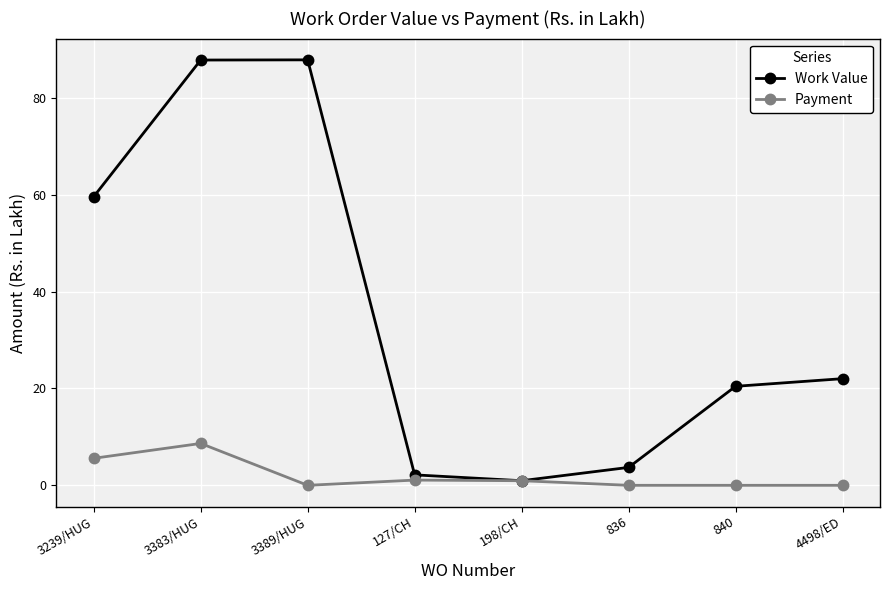

Is the value of Payment at 840 greater than the value of Work Value at 4498/ED?

No